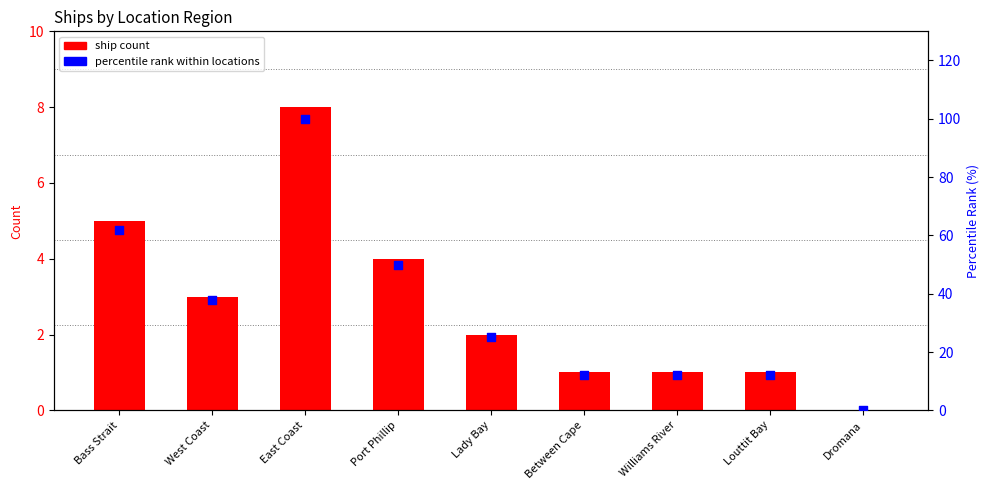

What are all the series names shown in the legend?

ship count, percentile rank